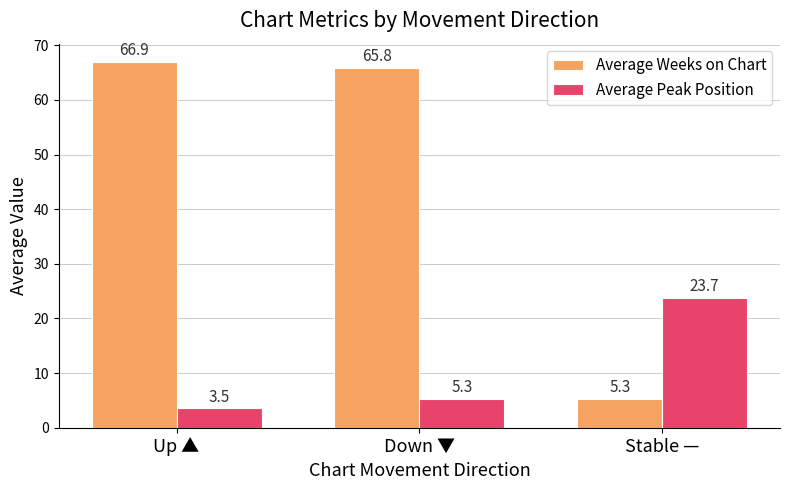

What is the label of the 3rd bar from the right?

Up ▲